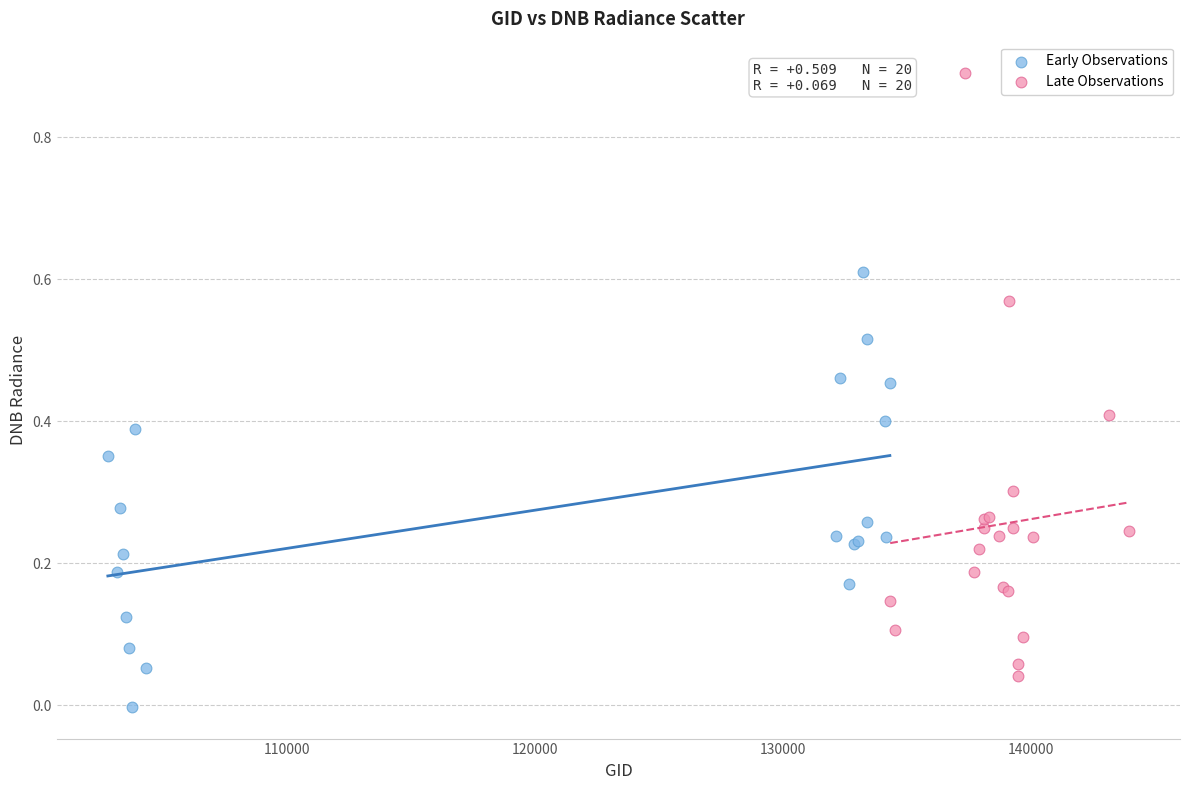

Which series reaches the minimum Y coordinate?

Early Observations